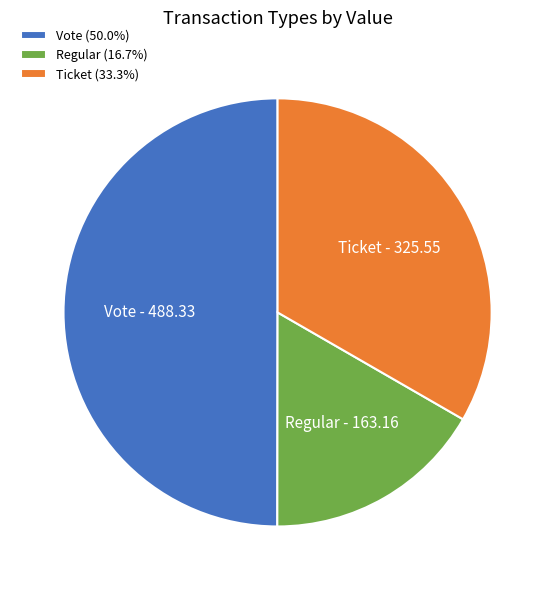

Do Regular and Vote together represent more than half of the pie?

Yes